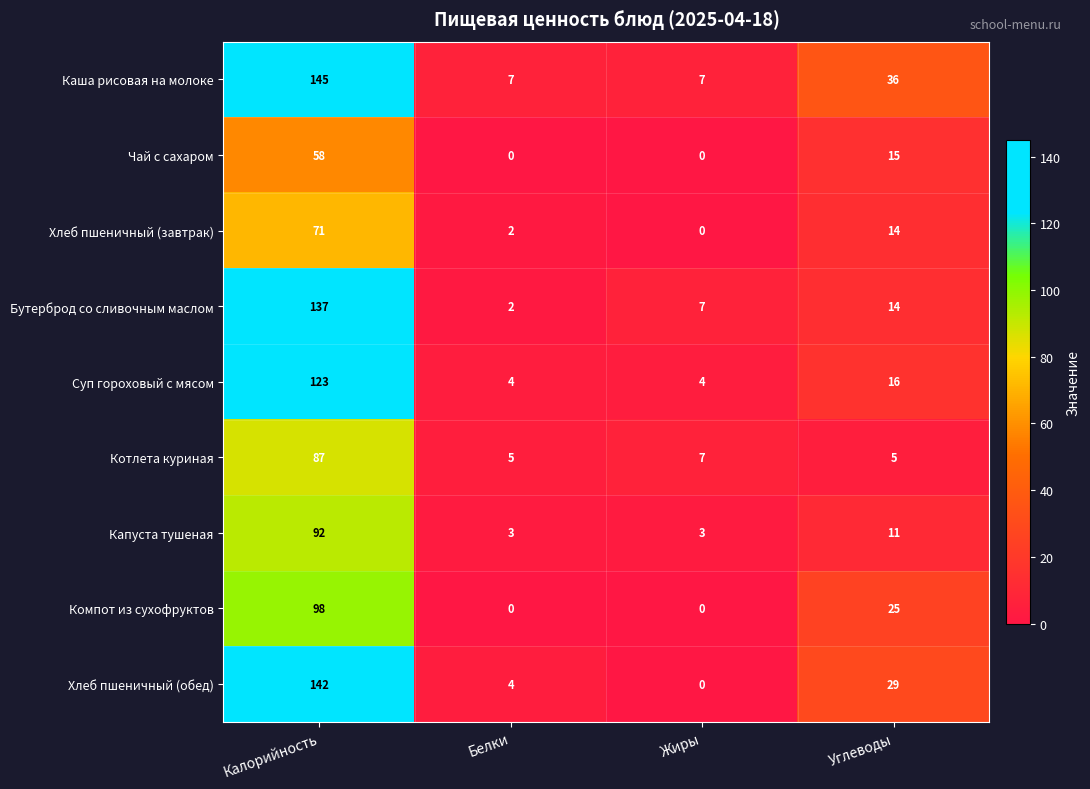

Which series has the widest spread of values?

Хлеб пшеничный (обед)